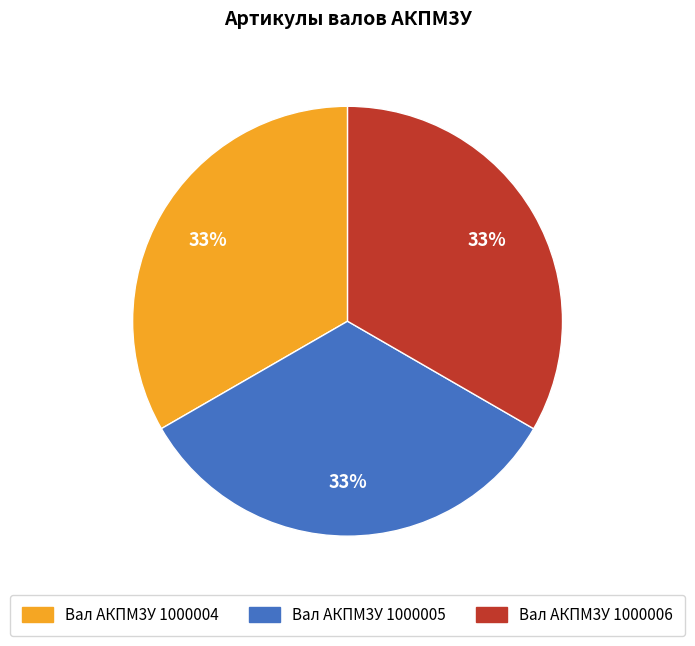

Is there a majority slice in this chart?

No